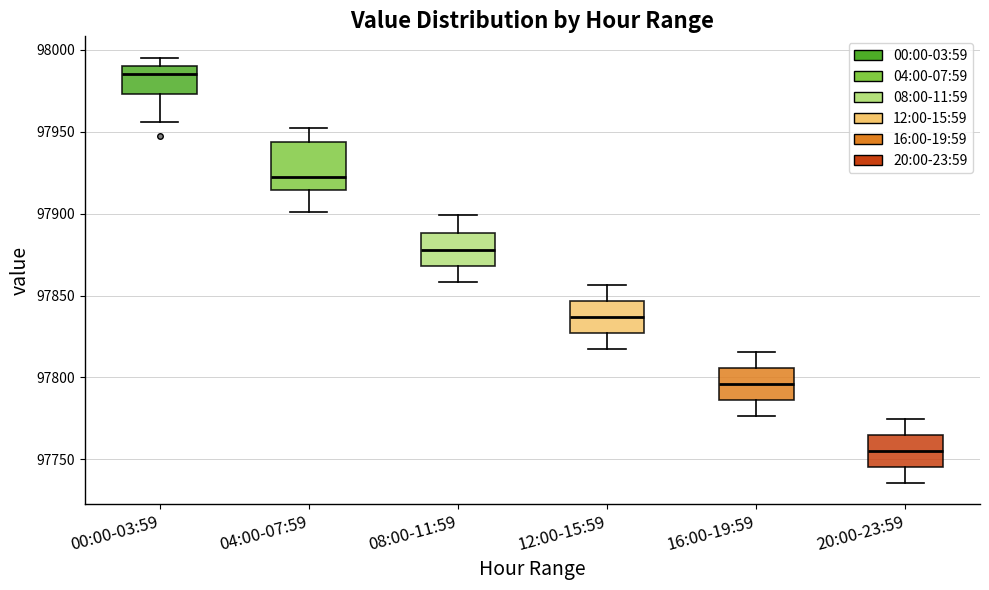

Reading left to right, transcribe this box plot: for each box, give where its median line is, the range the box spans, and where its two whiskers end, as read against the y-axis. The values are not printed on the chart, so give them approximately, as read against the axis.

00:00-03:59: median 97985, box 97975 to 97990, whiskers 97955 to 97995
04:00-07:59: median 97920, box 97915 to 97945, whiskers 97900 to 97950
08:00-11:59: median 97880, box 97870 to 97890, whiskers 97860 to 97900
12:00-15:59: median 97835, box 97825 to 97845, whiskers 97815 to 97855
16:00-19:59: median 97795, box 97785 to 97805, whiskers 97775 to 97815
20:00-23:59: median 97755, box 97745 to 97765, whiskers 97735 to 97775